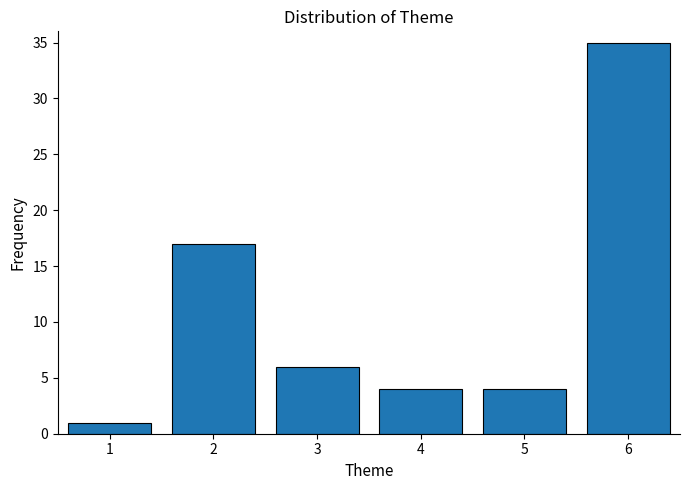

Reading left to right, extract all data points from this chart.

1=1	2=17	3=6	4=4	5=4	6=35